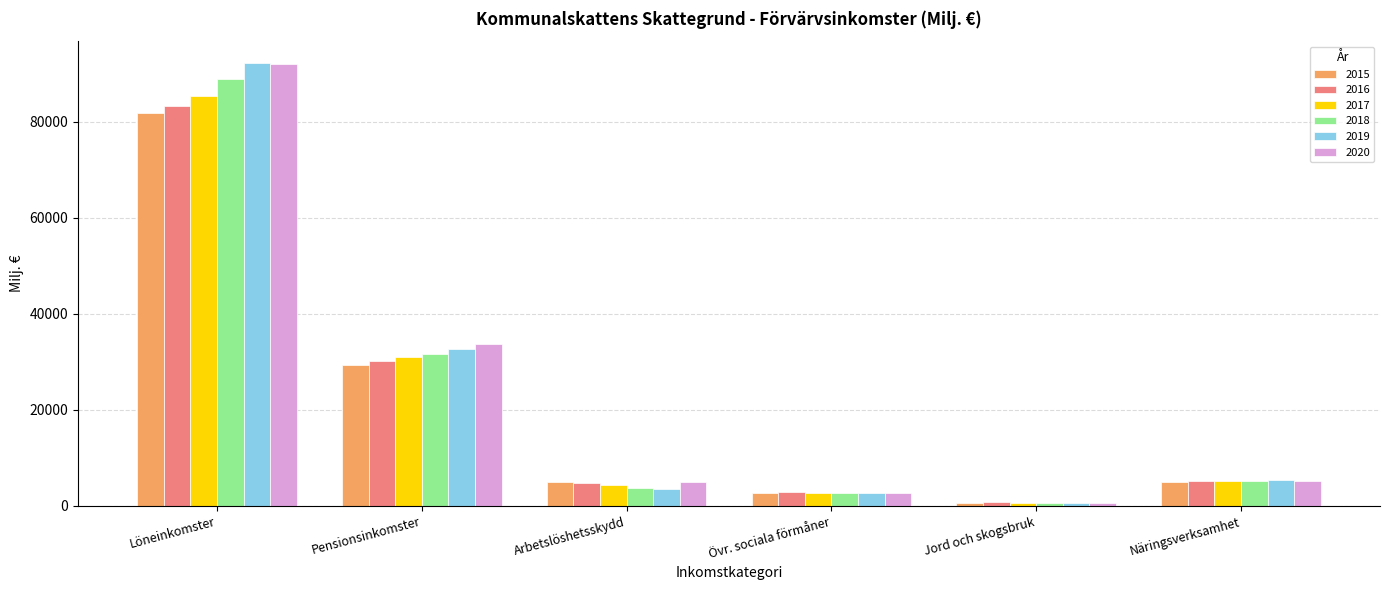

What is the difference between the 2020 values at Löneinkomster and Jord och skogsbruk?

91406.3